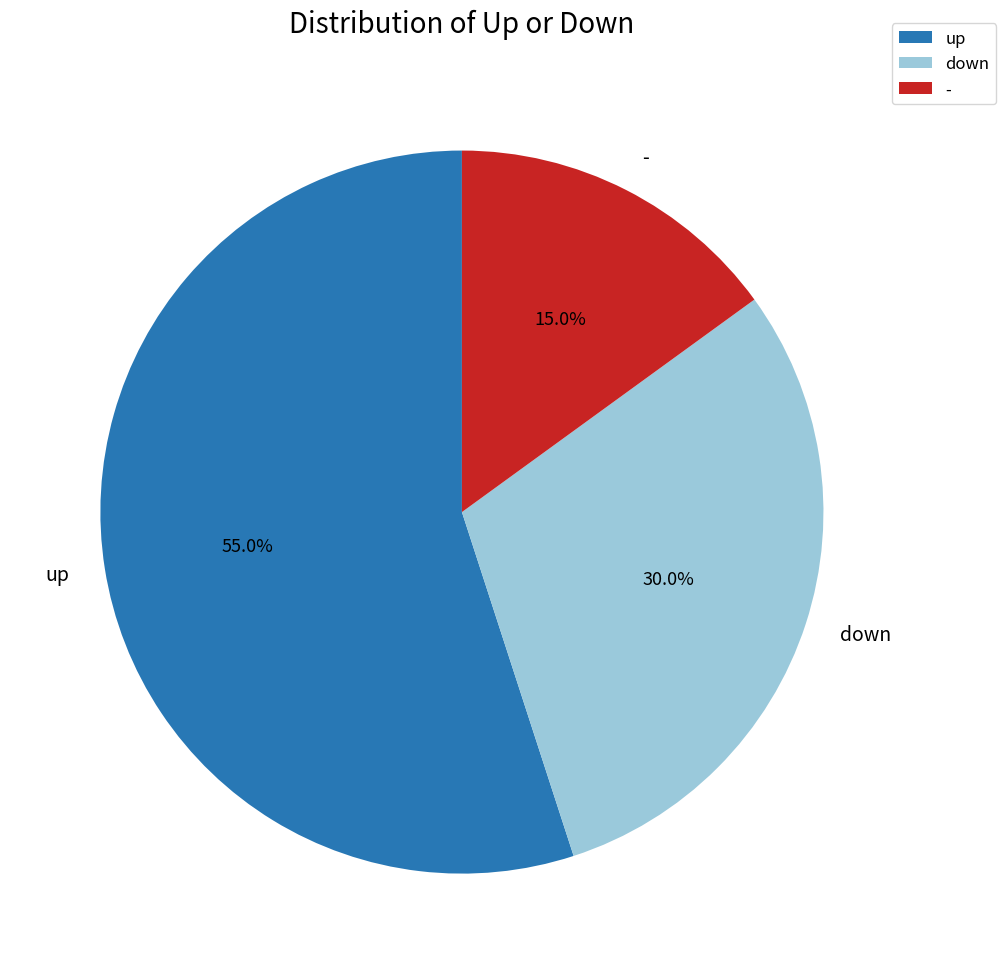

Which category has the biggest portion of the pie?

up